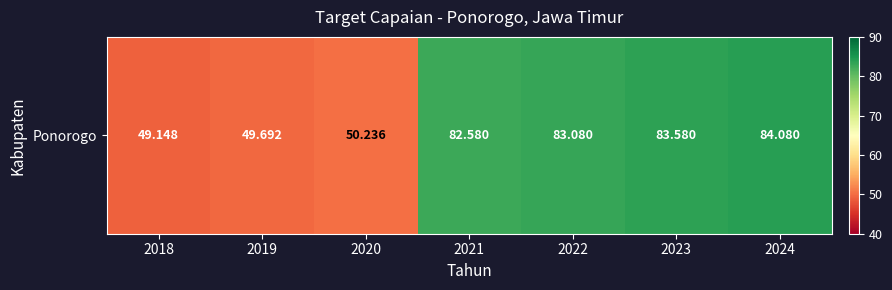

Reading right to left, what are all the values shown in this chart?

84.1	83.6	83.1	82.6	50.2	49.7	49.1